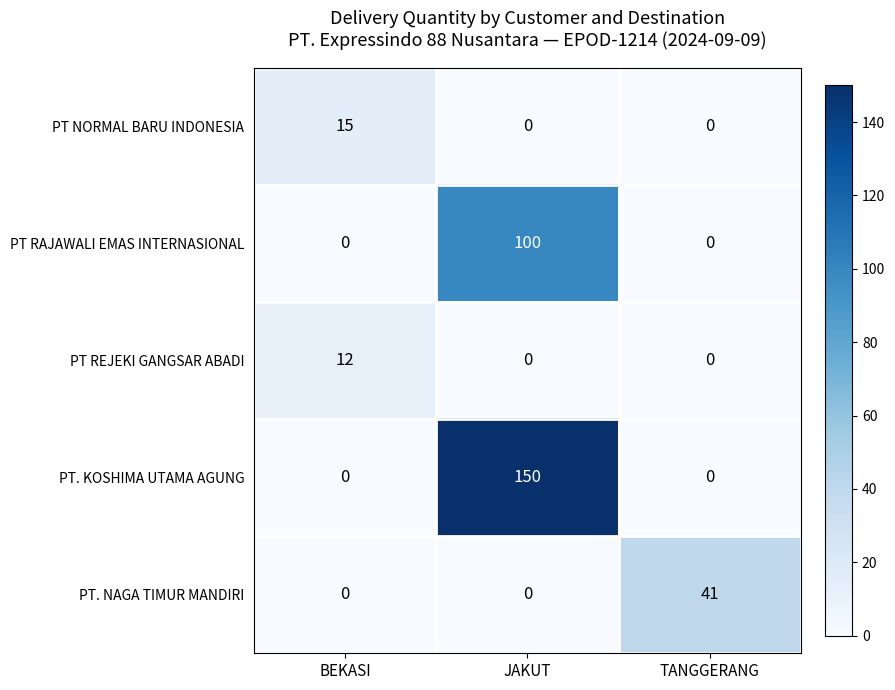

What is the sum of all PT NORMAL BARU INDONESIA values?

15